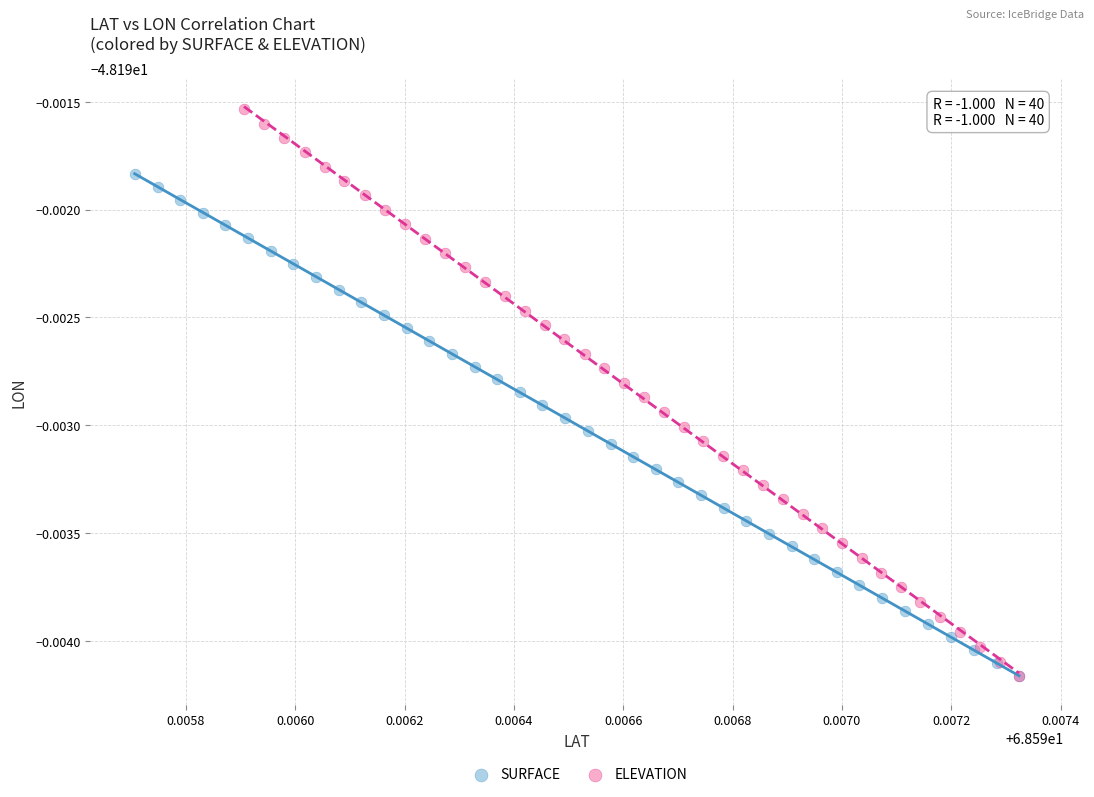

What are all the series names shown in the legend?

SURFACE, ELEVATION